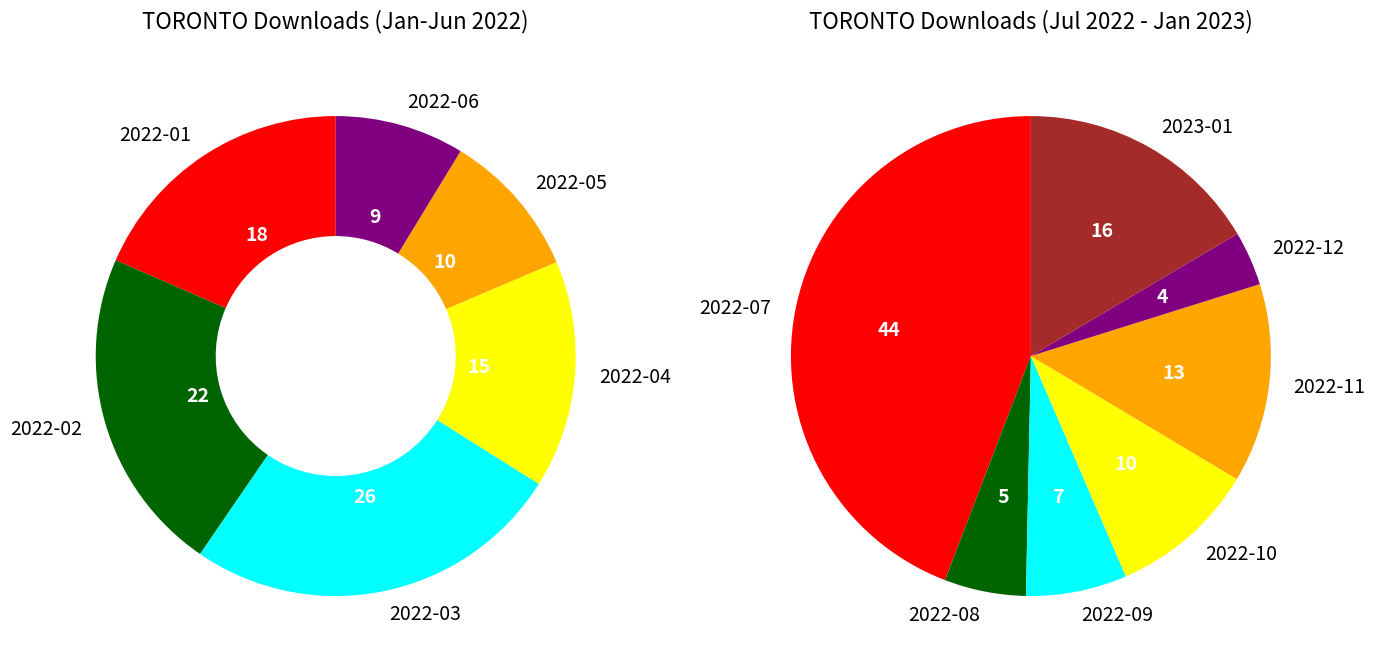

What is the smallest slice in the pie chart?

2022-12